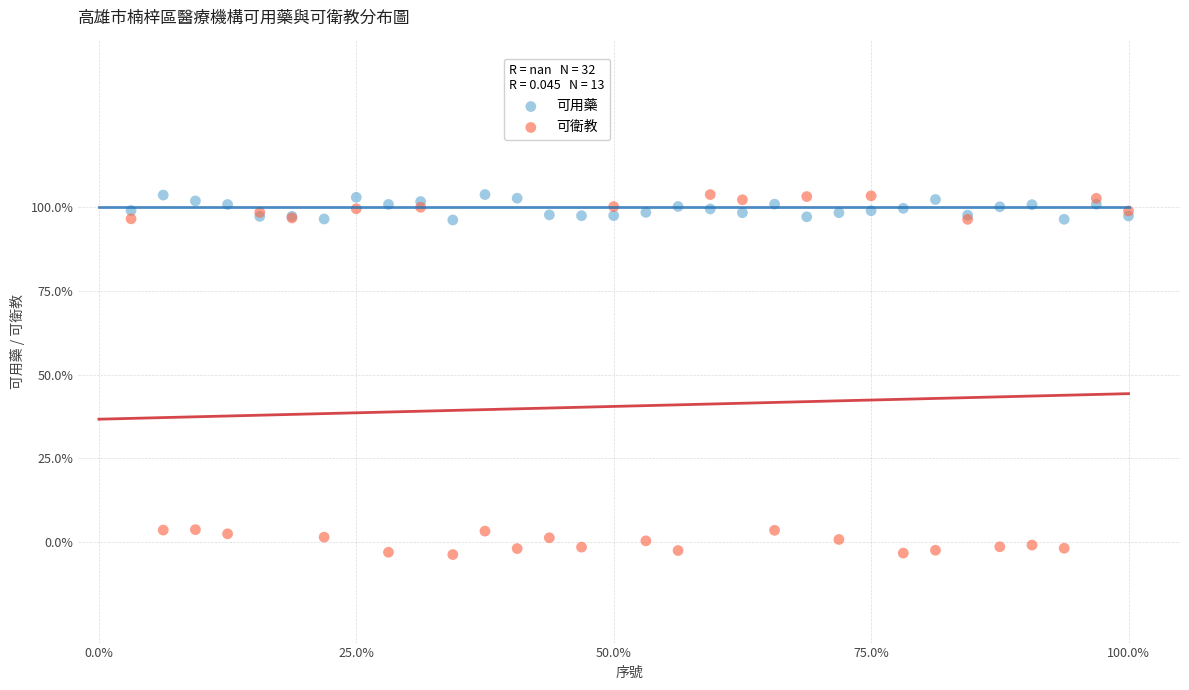

What are all the series names shown in the legend?

可用藥, 可衛教